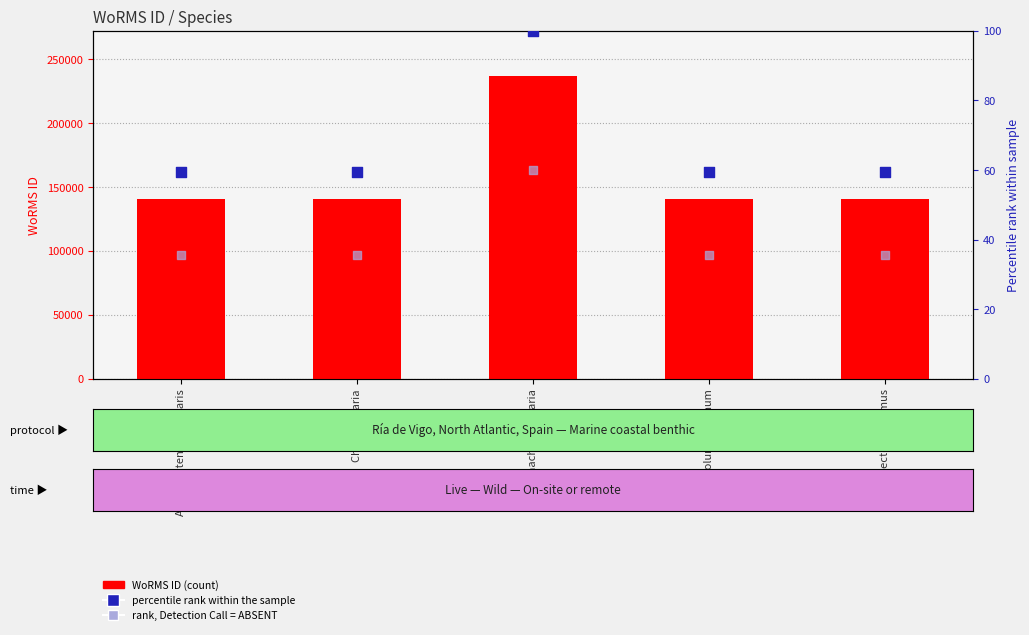

Which series contains the highest Y value?

WoRMS ID